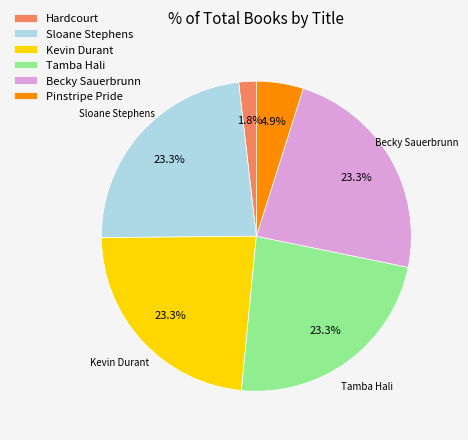

To the nearest percent, what portion does Tamba Hali represent?

23%